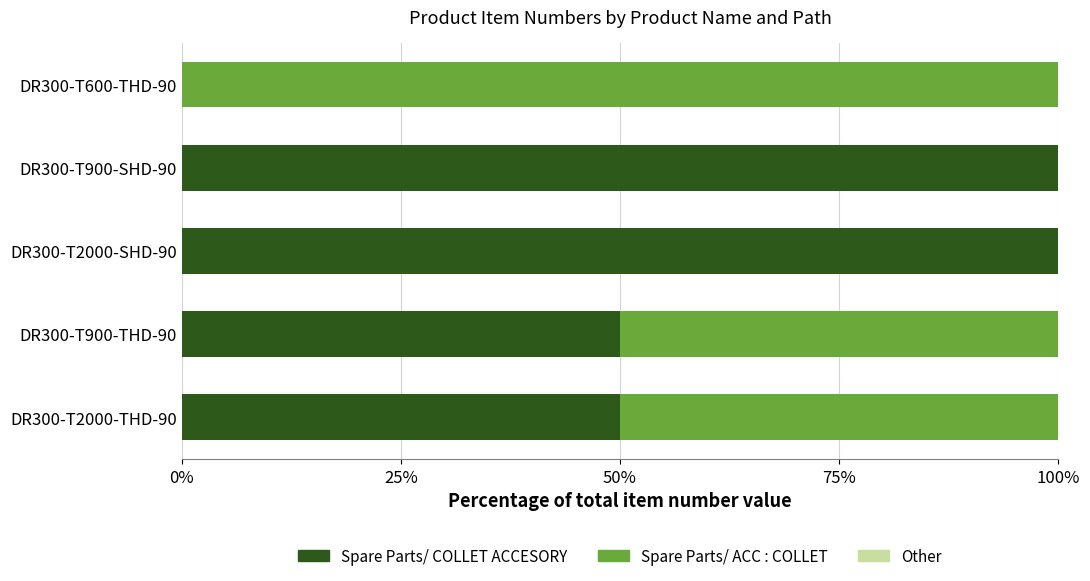

What is the total value across all series at DR300-T2000-THD-90?

100.0